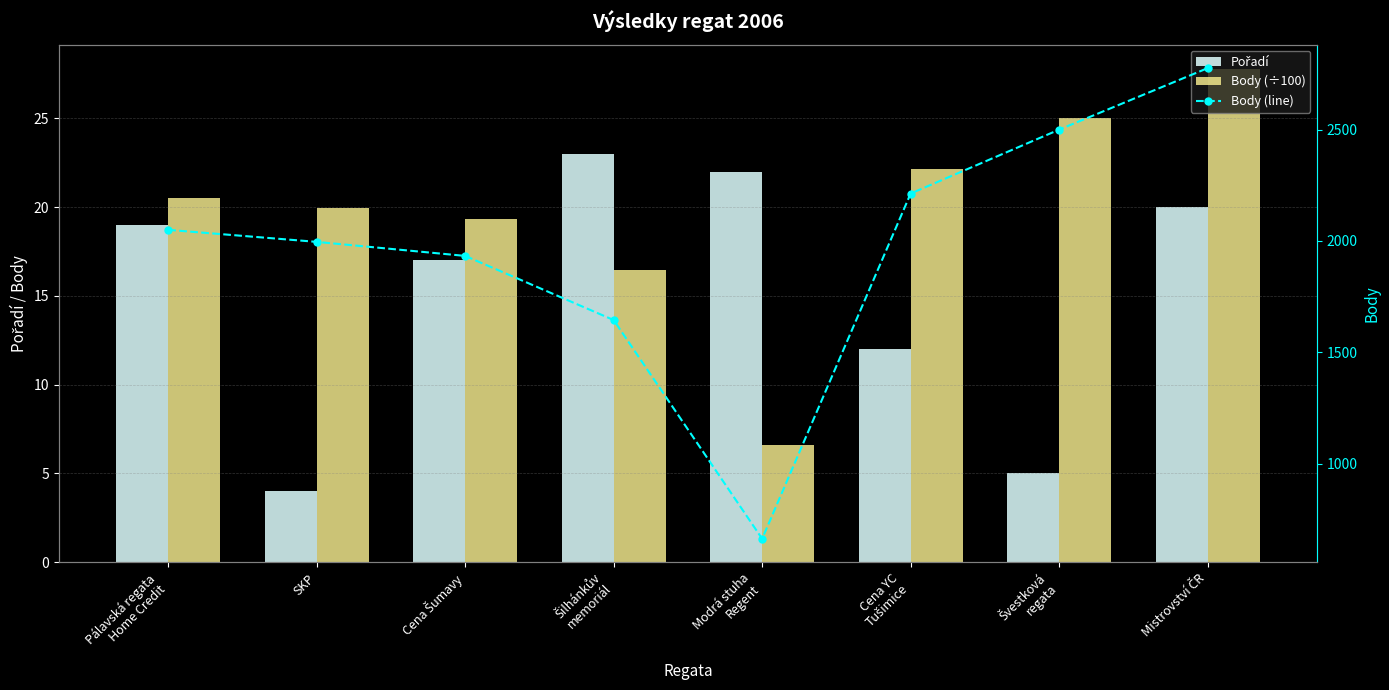

Rank the series at Cena YC
Tušimice from lowest to highest value.

Pořadí, Body (÷100), Body (line)